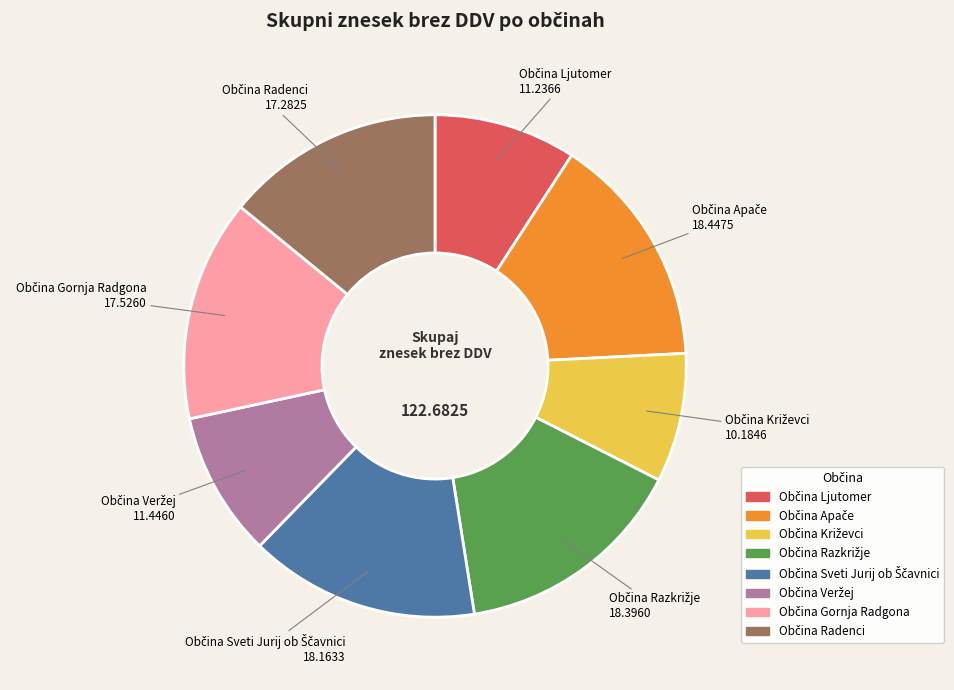

Is there a majority slice in this chart?

No